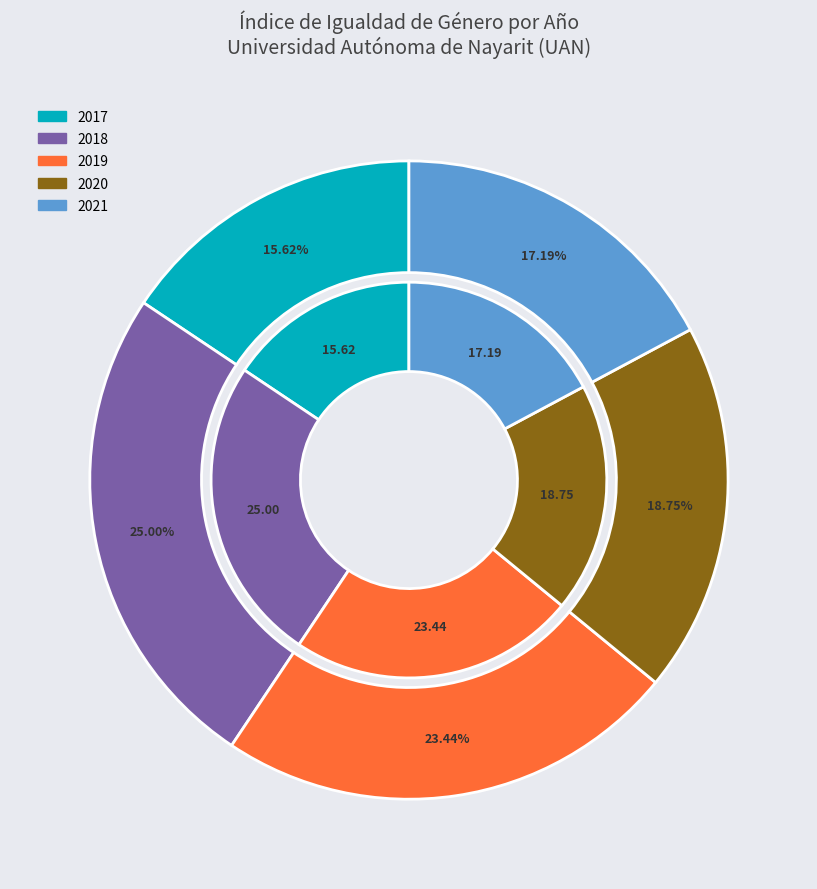

To the nearest percent, what is the difference between the largest and smallest slice percentages?

9%